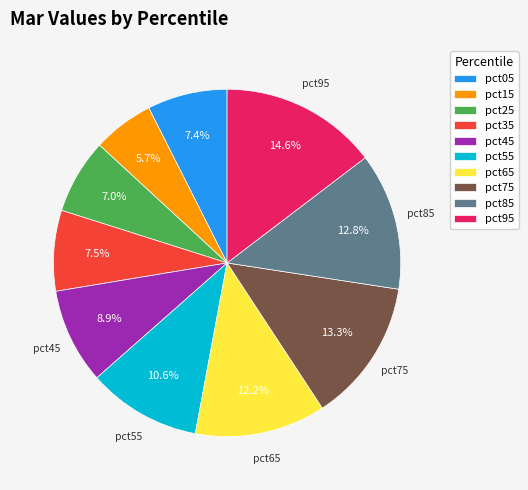

Does any single category account for the majority?

No